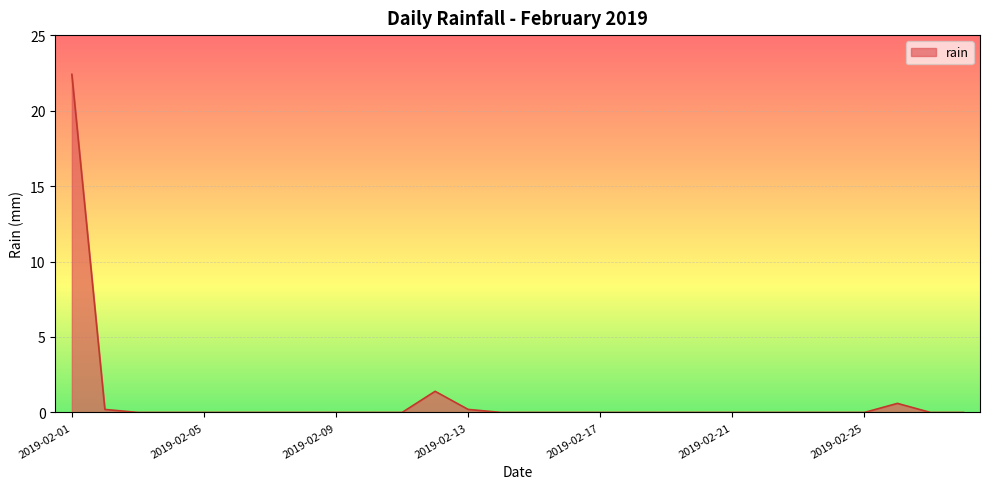

What is the maximum value shown in the chart?

22.4